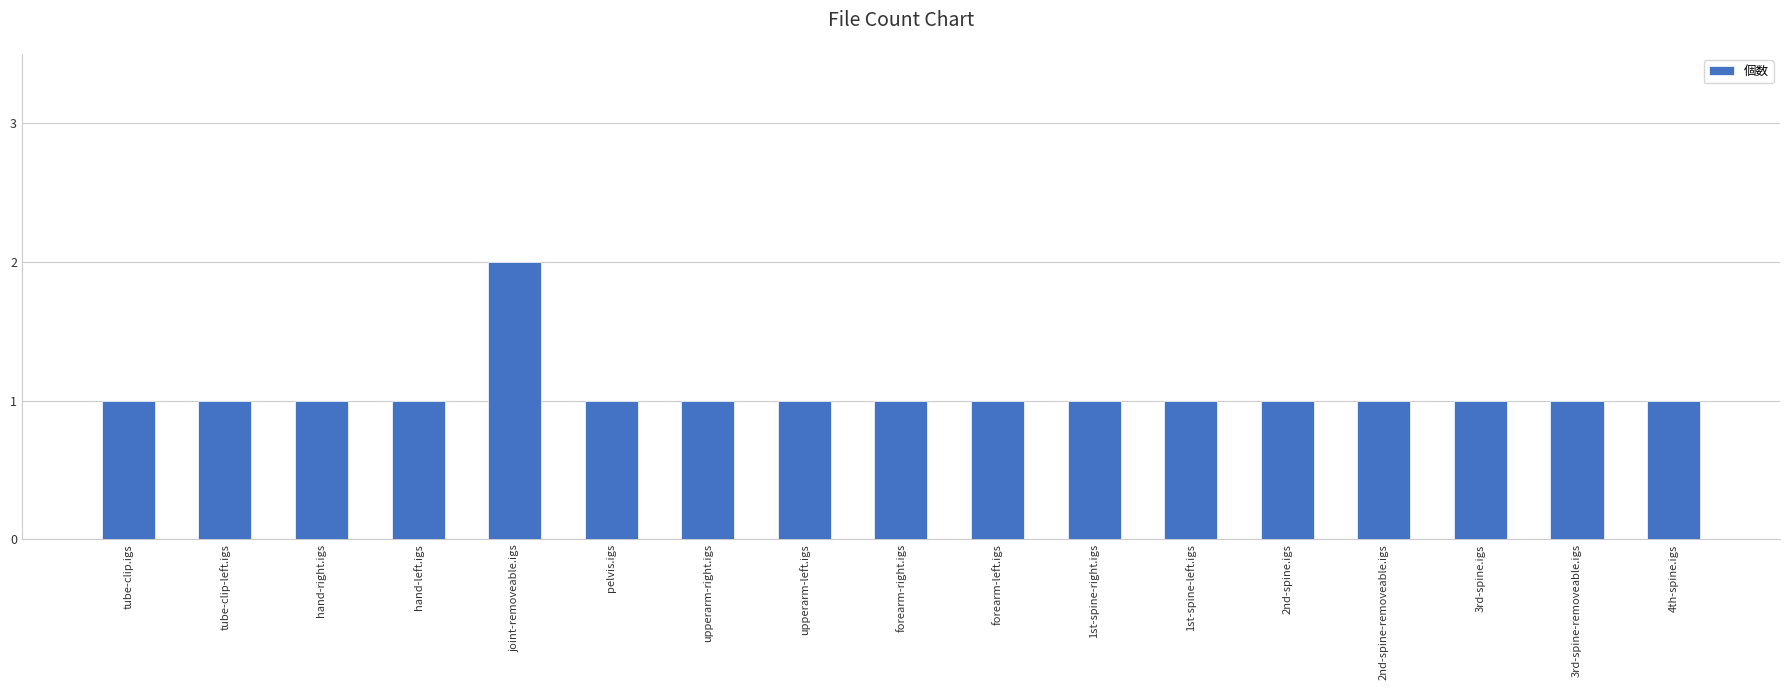

Approximately how many times larger is the value at upperarm-right.igs compared to forearm-left.igs?

1.0